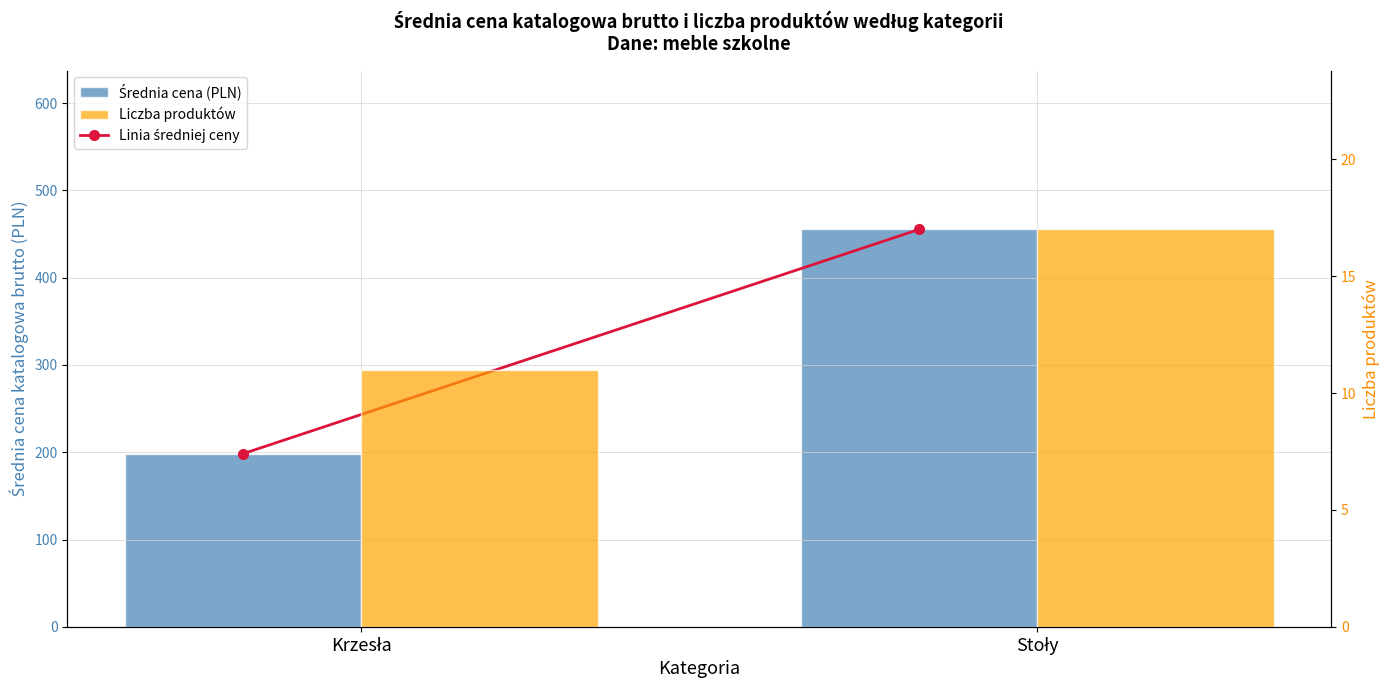

What is the label of the 2nd bar from the left?

Stoły